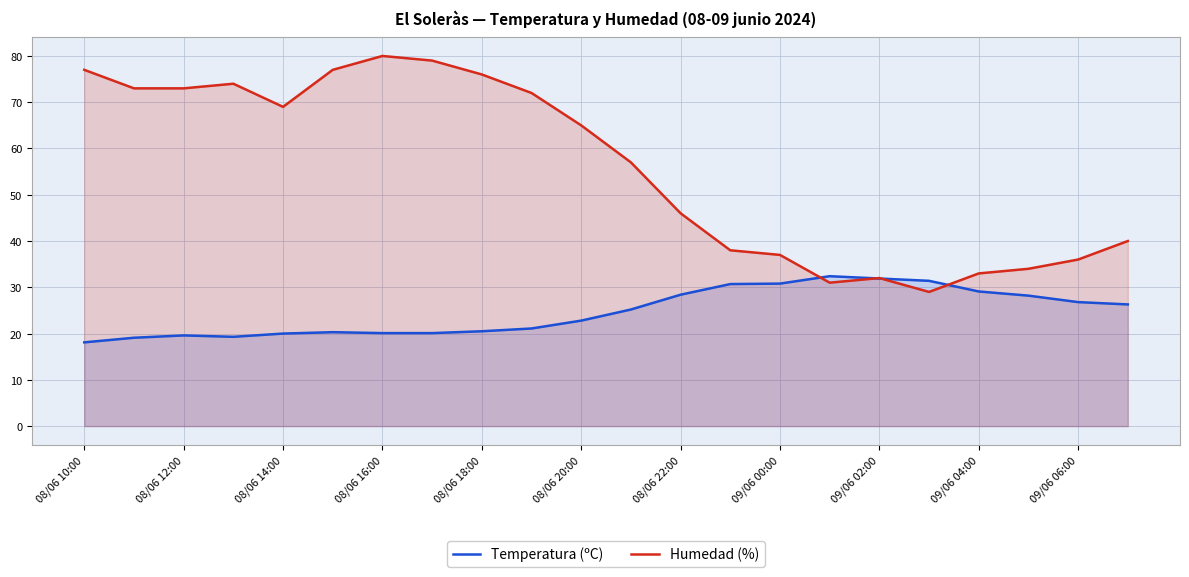

What is the maximum value shown in the chart?

80.0